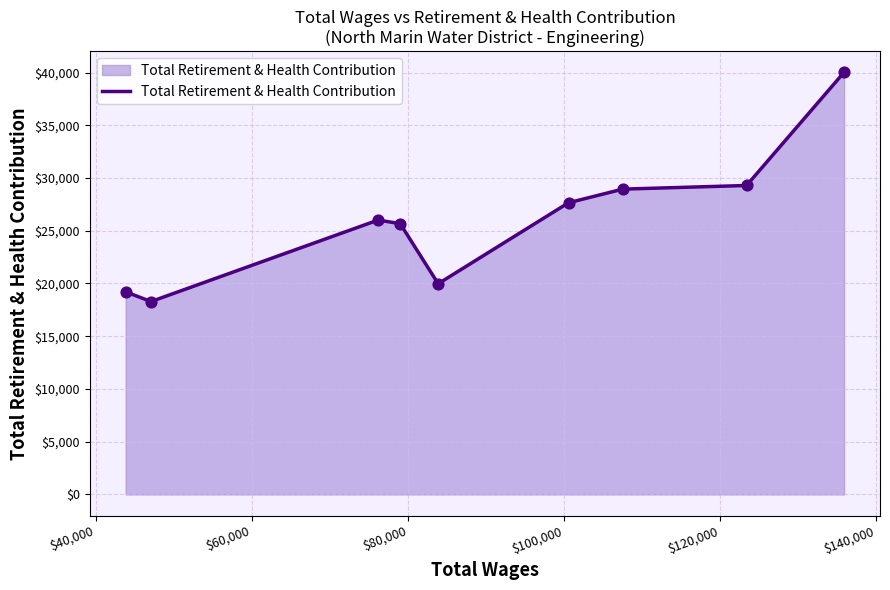

What is the greatest value displayed?

40019